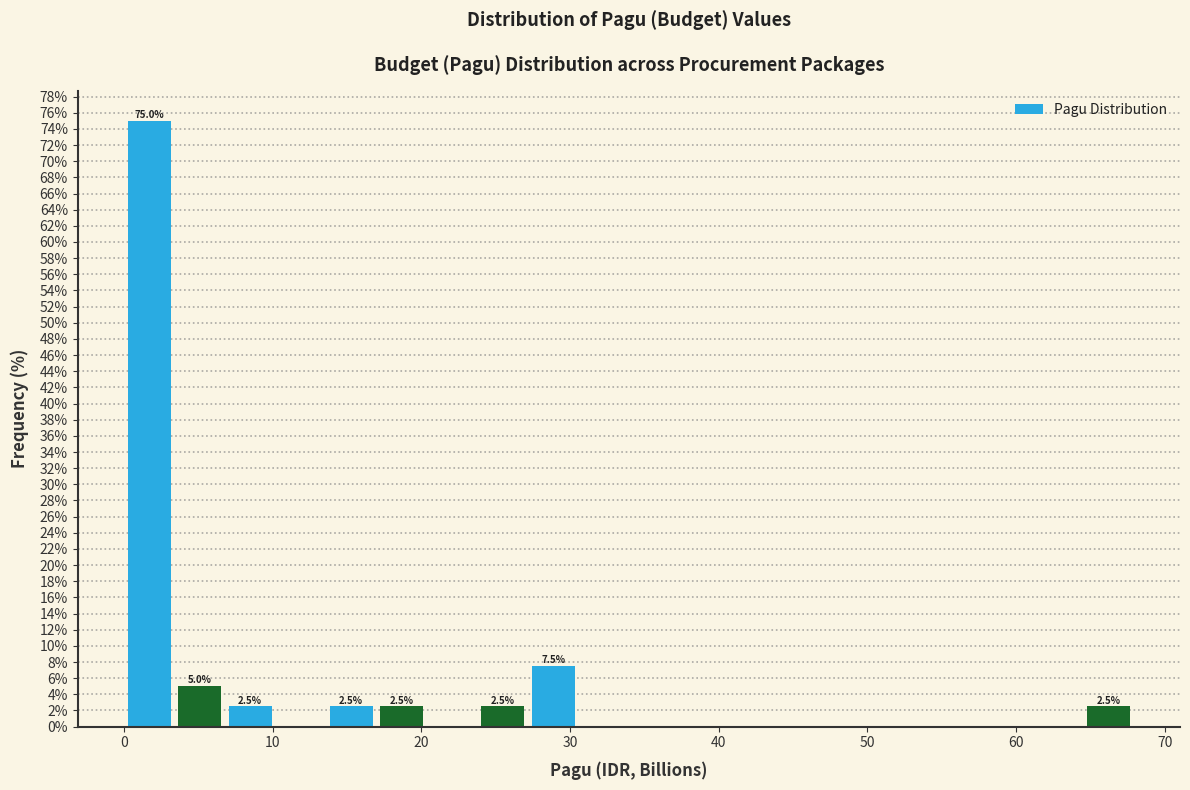

Read against the x-axis, roughly where is the centre of the tallest bar?

2